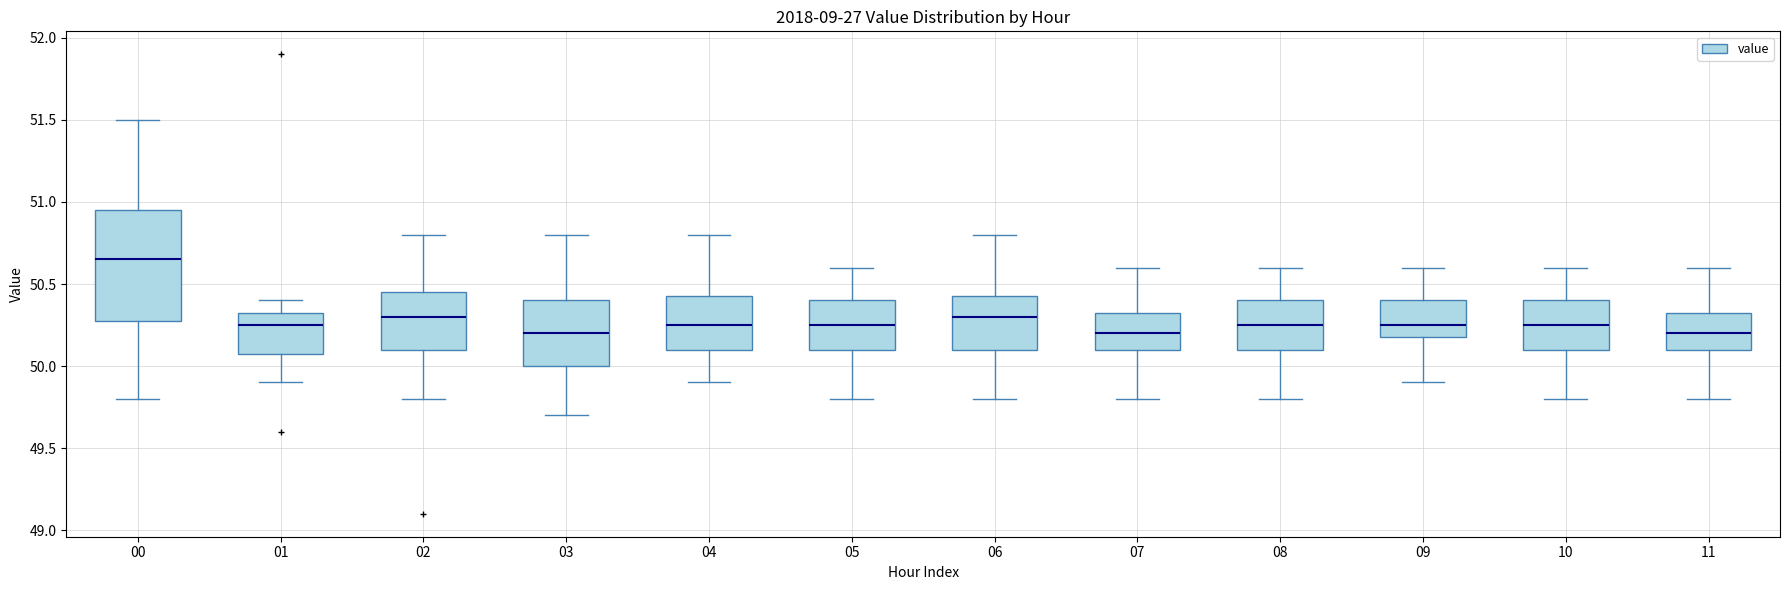

Reading left to right, transcribe this box plot: for each box, give where its median line is, the range the box spans, and where its two whiskers end, as read against the y-axis. The values are not printed on the chart, so give them approximately, as read against the axis.

00: median 50.65, box 50.30 to 50.95, whiskers 49.80 to 51.50
01: median 50.25, box 50.10 to 50.35, whiskers 49.90 to 50.40
02: median 50.30, box 50.10 to 50.45, whiskers 49.80 to 50.80
03: median 50.20, box 50.00 to 50.40, whiskers 49.70 to 50.80
04: median 50.25, box 50.10 to 50.45, whiskers 49.90 to 50.80
05: median 50.25, box 50.10 to 50.40, whiskers 49.80 to 50.60
06: median 50.30, box 50.10 to 50.45, whiskers 49.80 to 50.80
07: median 50.20, box 50.10 to 50.35, whiskers 49.80 to 50.60
08: median 50.25, box 50.10 to 50.40, whiskers 49.80 to 50.60
09: median 50.25, box 50.20 to 50.40, whiskers 49.90 to 50.60
10: median 50.25, box 50.10 to 50.40, whiskers 49.80 to 50.60
11: median 50.20, box 50.10 to 50.35, whiskers 49.80 to 50.60